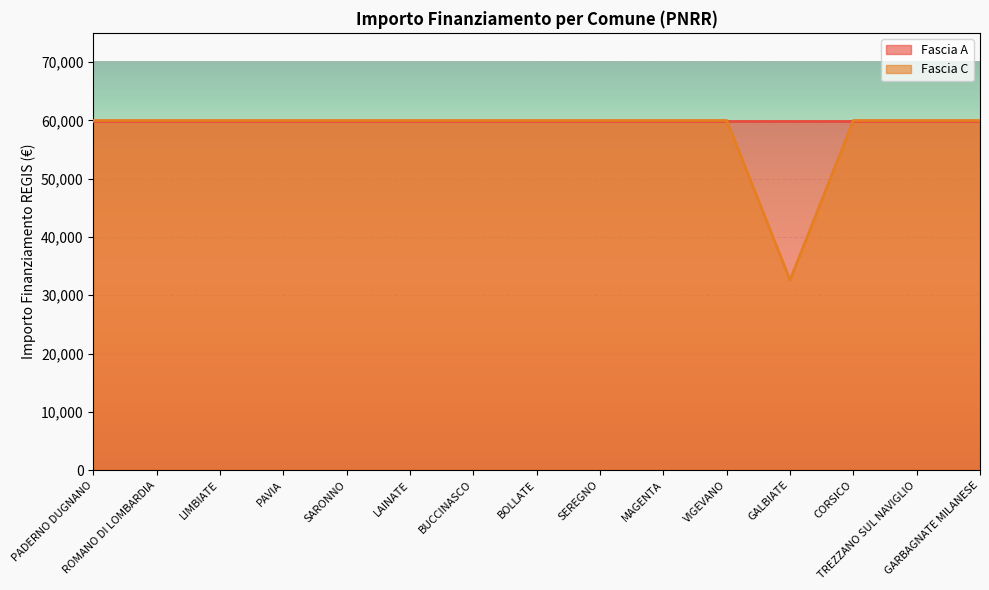

Which has a higher value, LAINATE or SEREGNO?

LAINATE